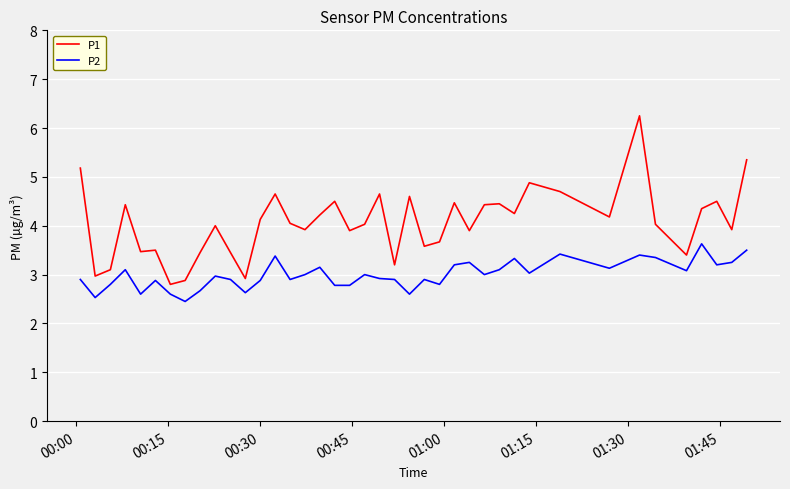

What are all the series names shown in the legend?

P1, P2